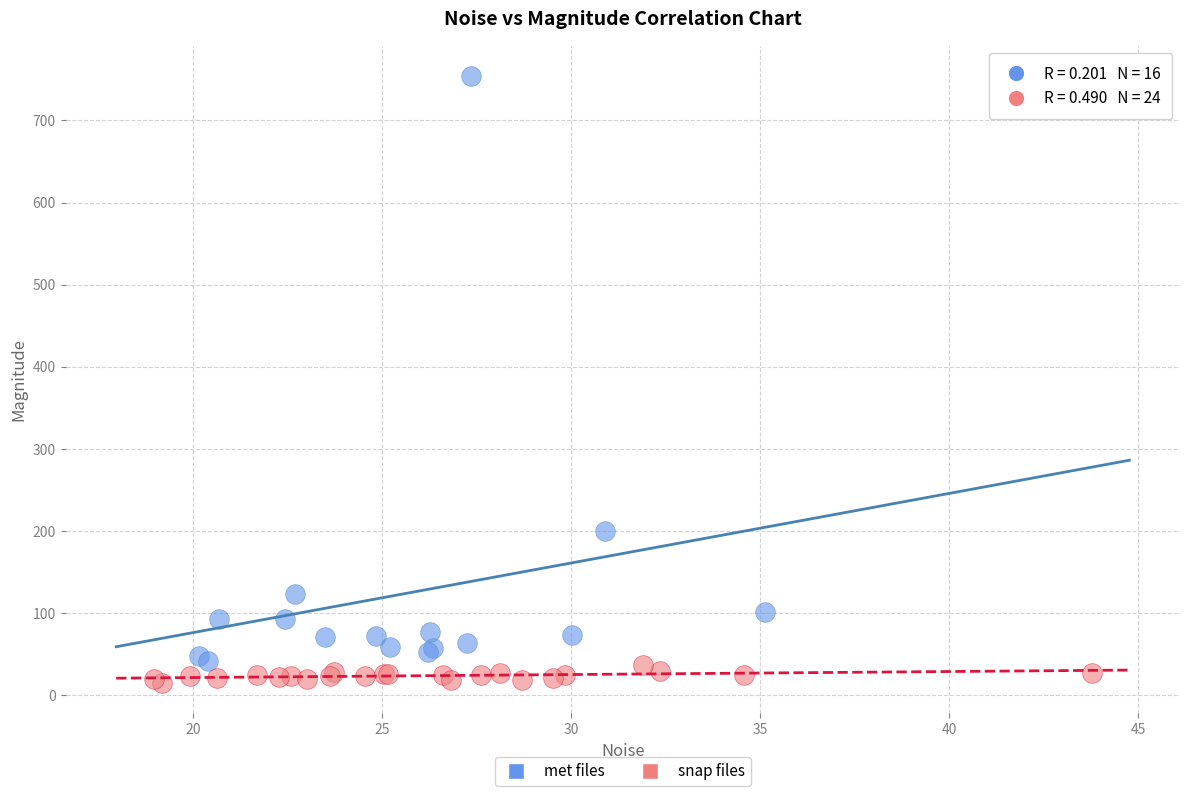

What are all the series names shown in the legend?

met files, snap files